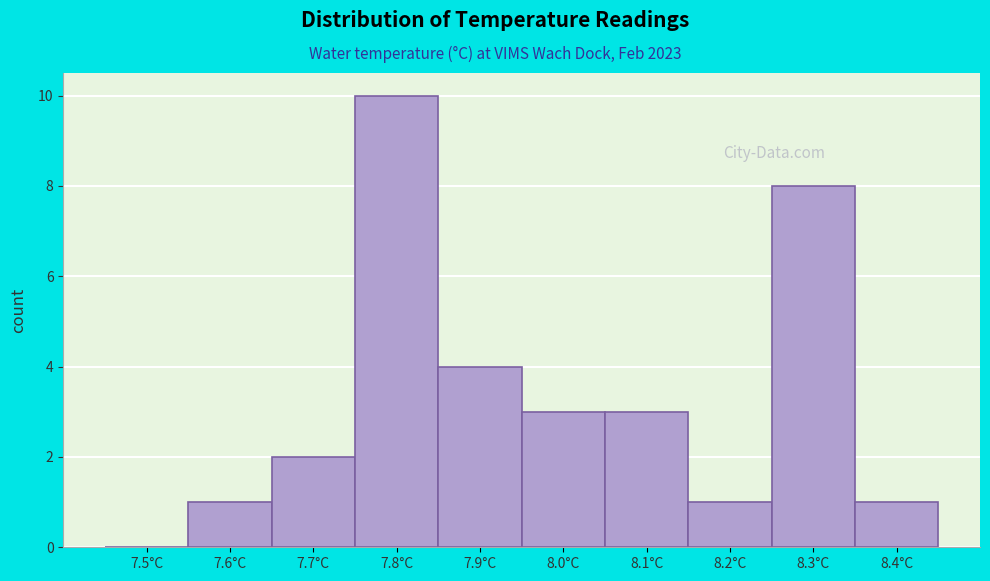

Reading right to left, extract all data points from this chart.

8.4°C=1	8.3°C=8	8.2°C=1	8.1°C=3	8.0°C=3	7.9°C=4	7.8°C=10	7.7°C=2	7.6°C=1	7.5°C=0